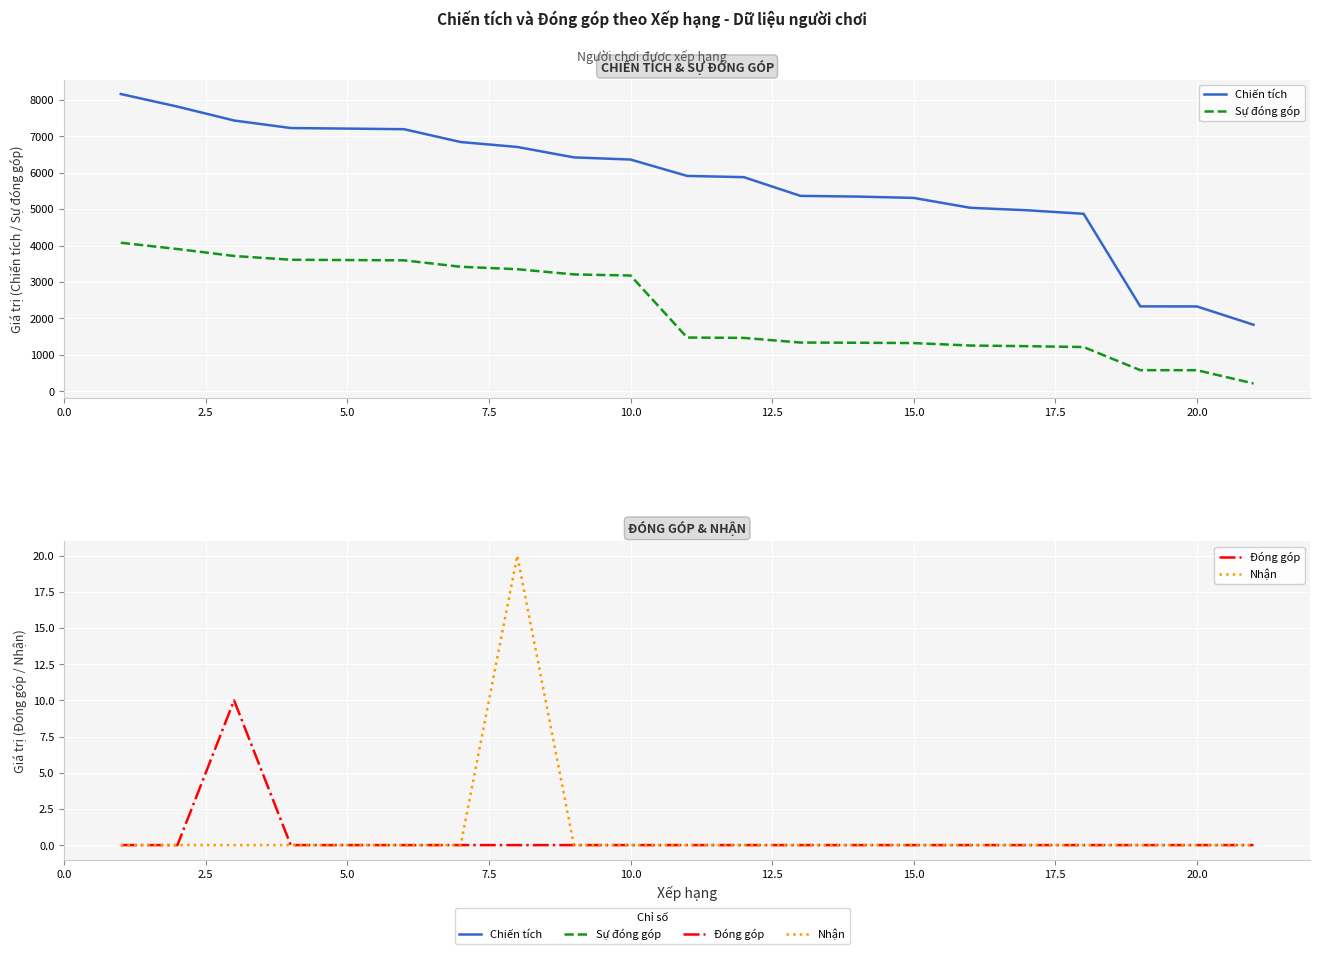

How many positive values does the Nhận series have?

1